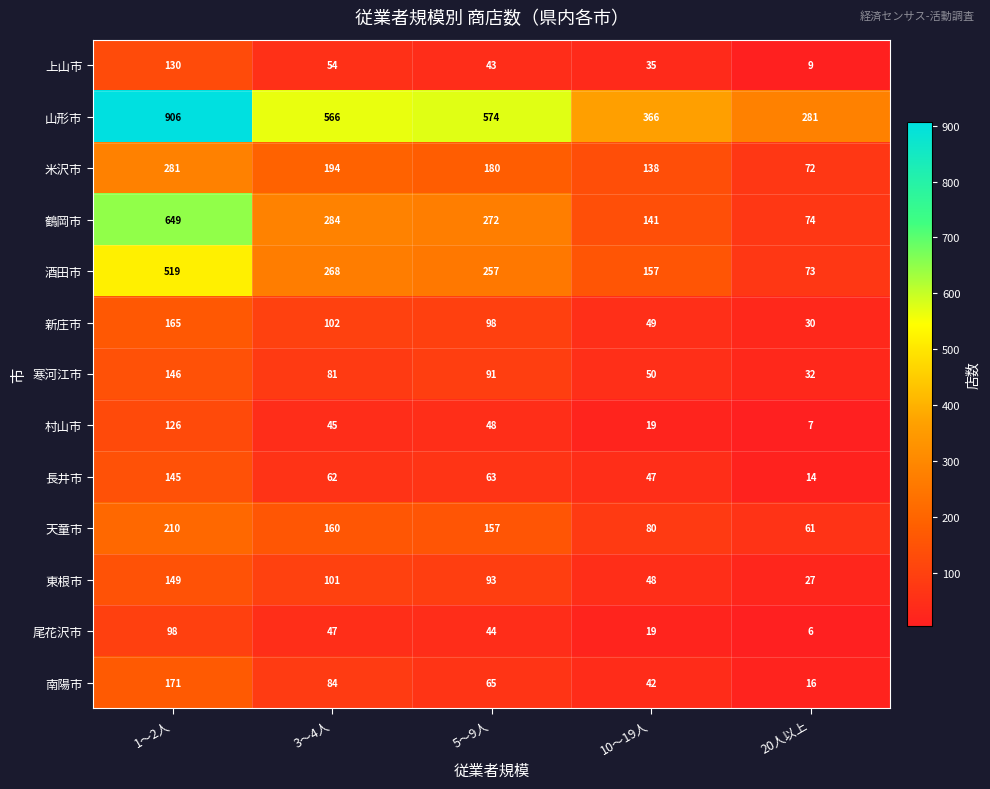

What is the approximate value of 寒河江市 at 5～9人, to the nearest 5?

90